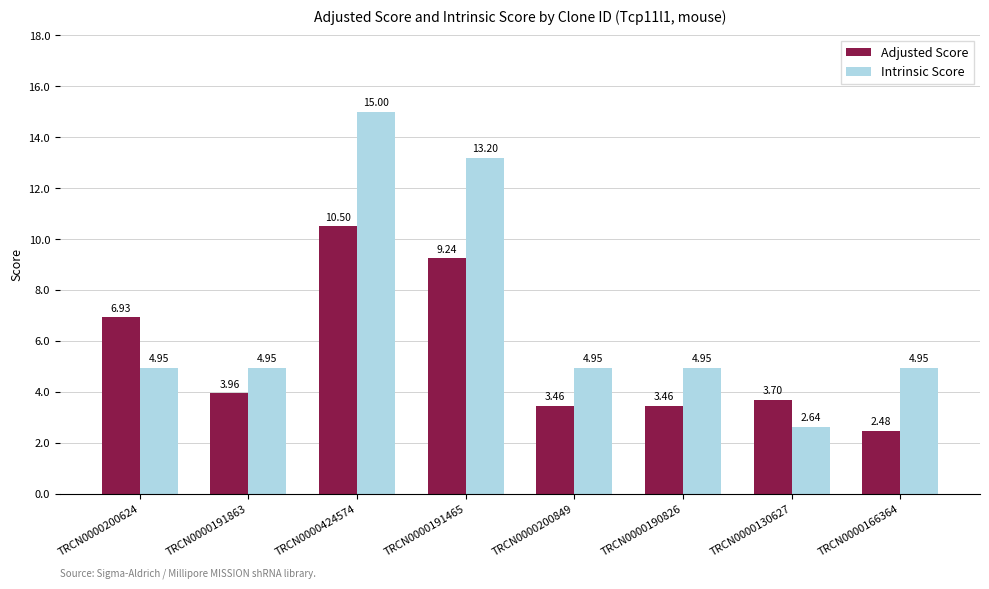

What is the sum of the Adjusted Score values at TRCN0000424574 and TRCN0000190826?

14.0